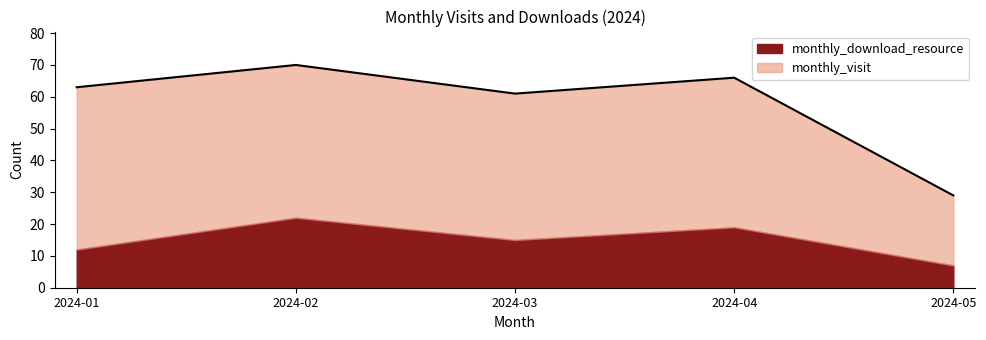

What is the change in value from 2024-02 to 2024-03?

-9